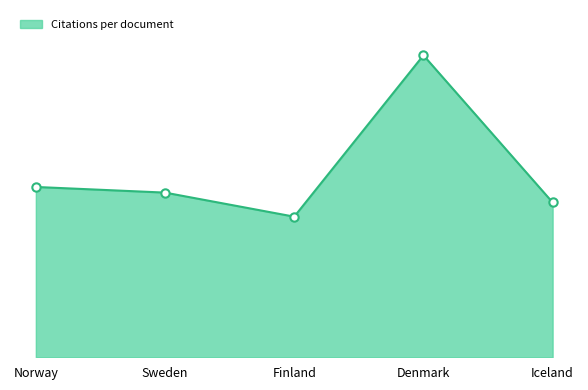

At which label does the data first exceed 36?

Norway